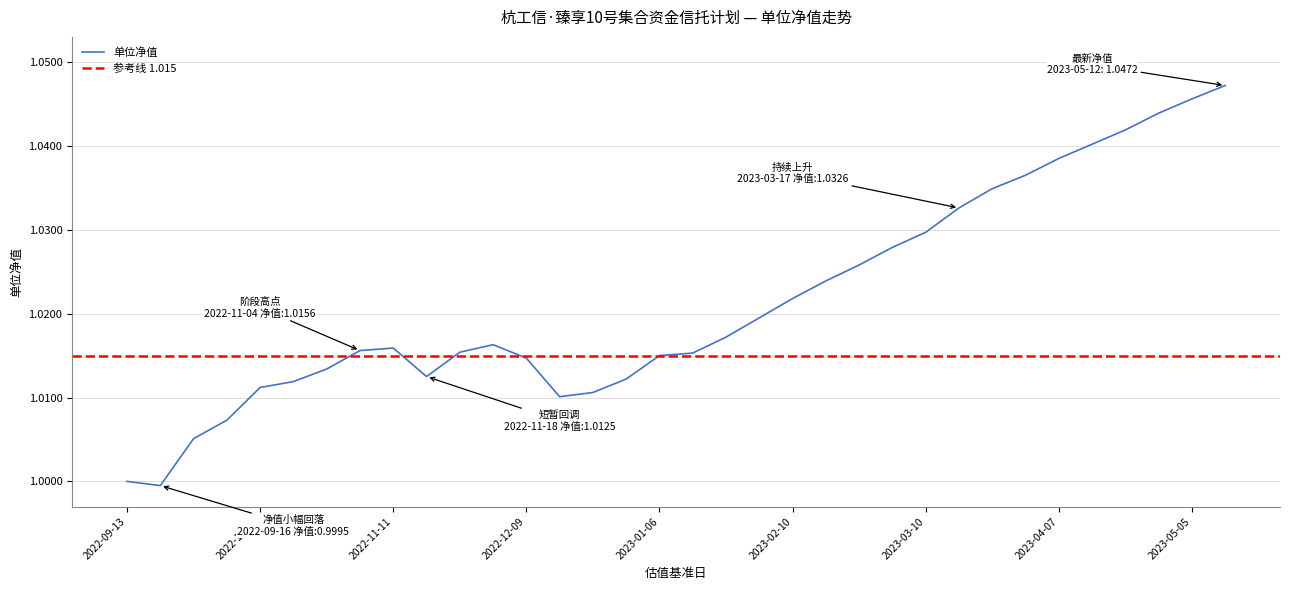

Is it true that the value at 2023-04-21 is 0.7?

False